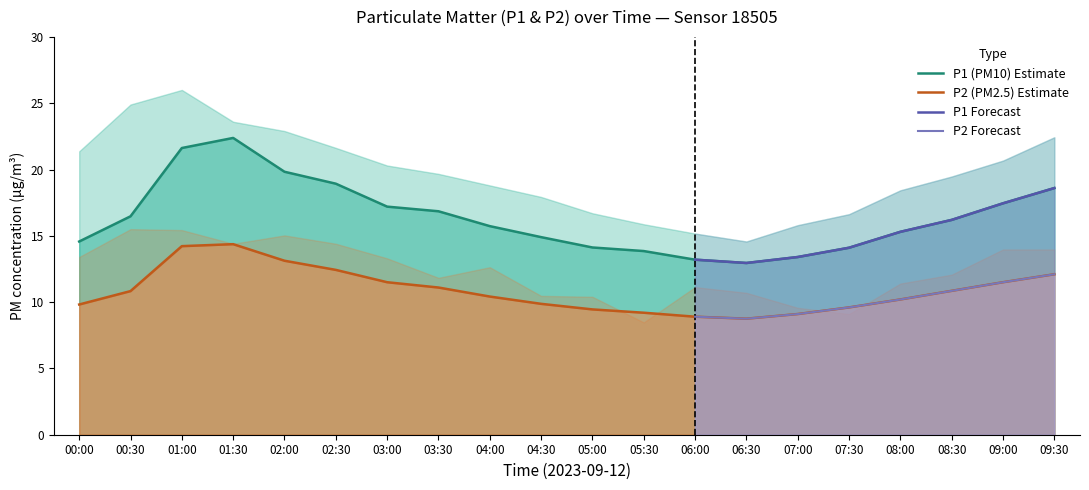

What is the difference between the second highest and second lowest values in the P1 series?

8.4